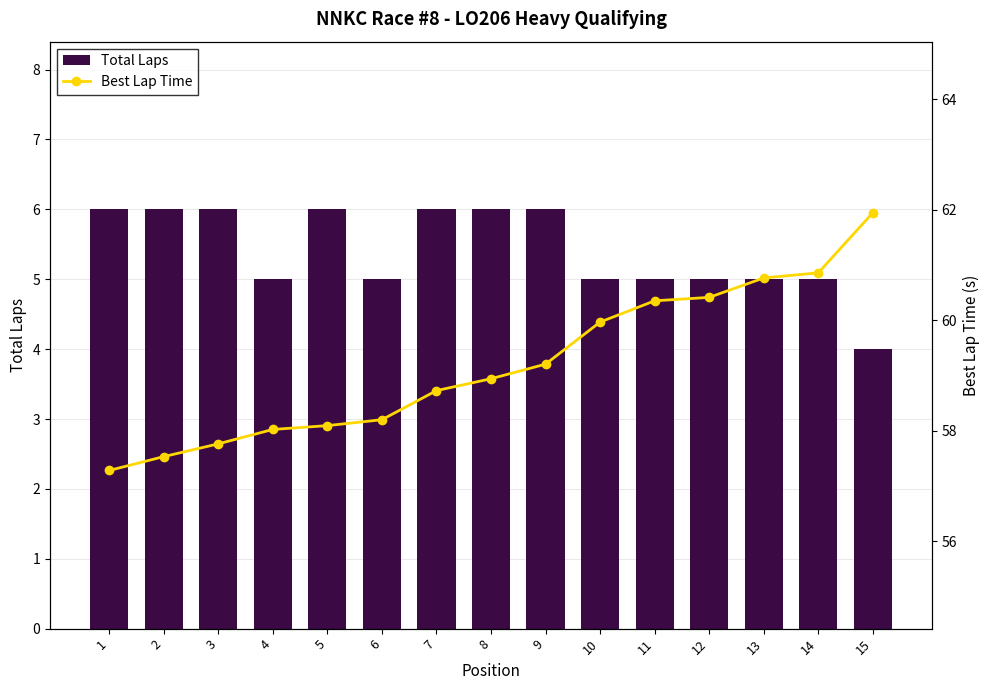

What is the maximum value for Total Laps?

6